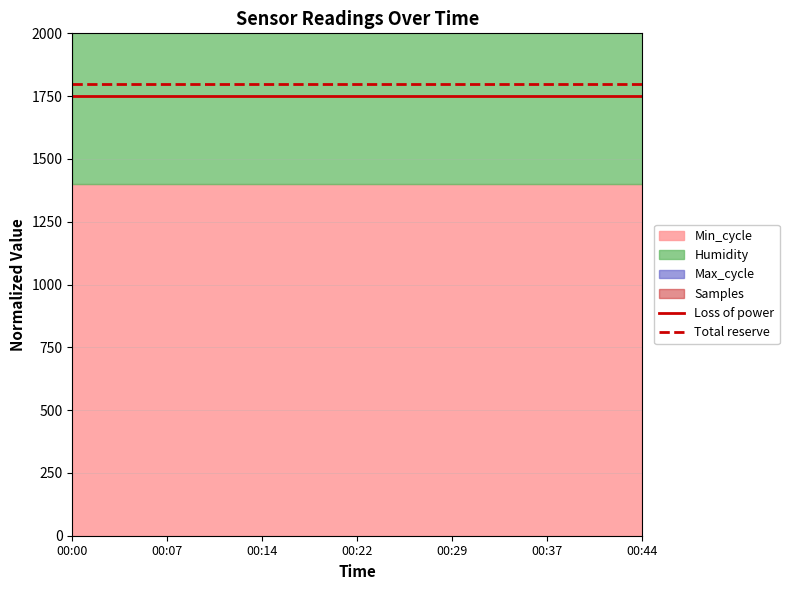

How many lines are shown in the chart?

2